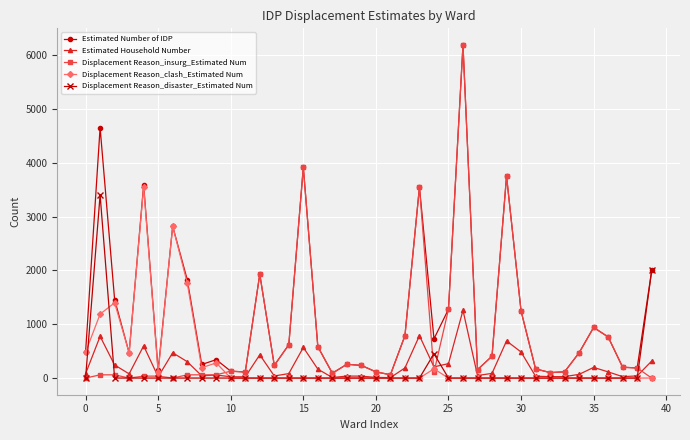

What is the sum of all Estimated Number of IDP values?

47344